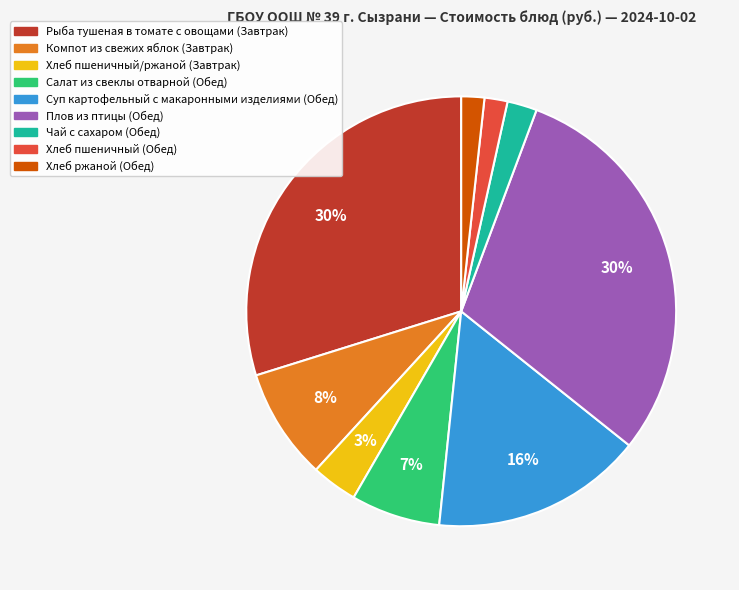

Is the sum of Хлеб ржаной (Обед) and Плов из птицы (Обед) greater than half?

No